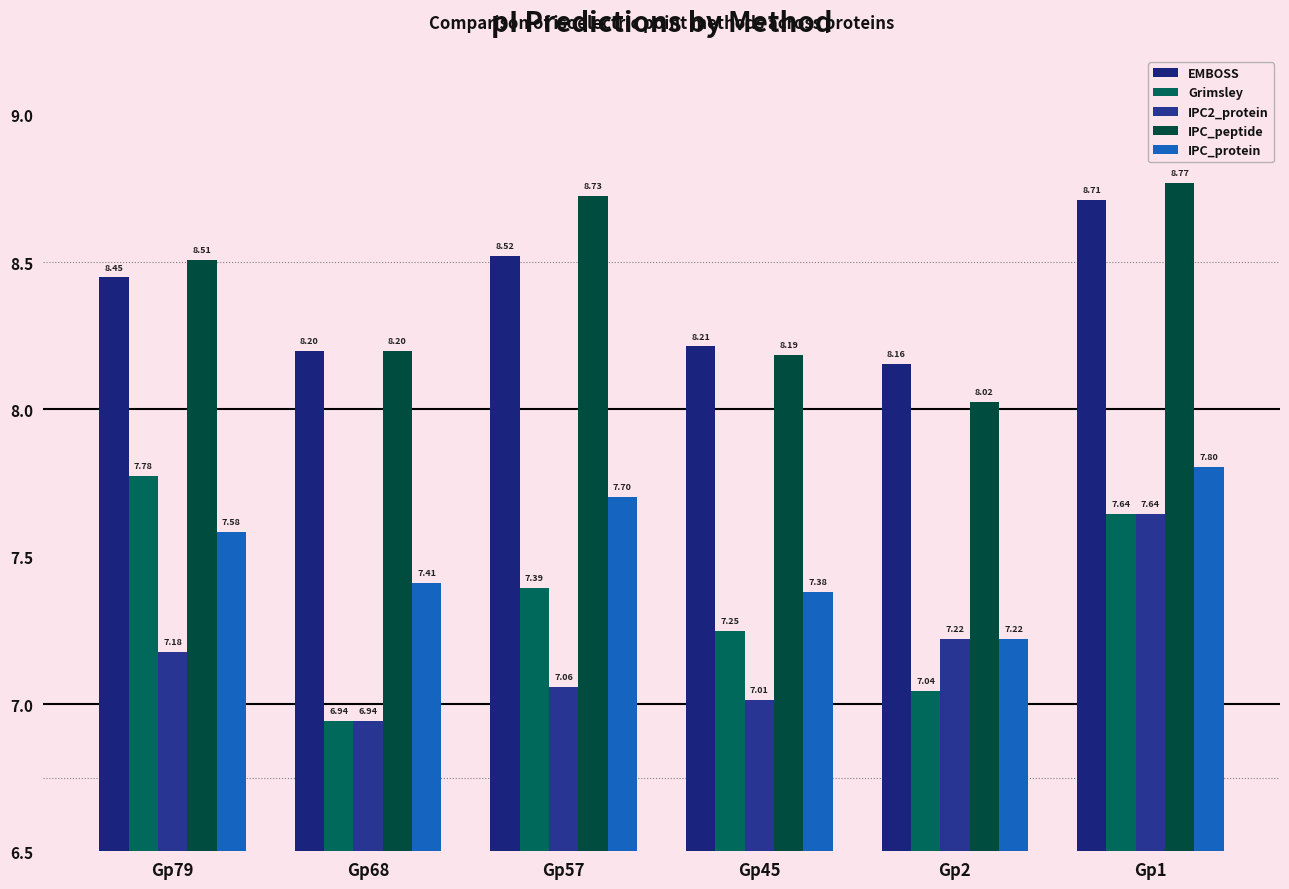

Is the value of EMBOSS at Gp1 greater than the value of IPC_peptide at Gp57?

No